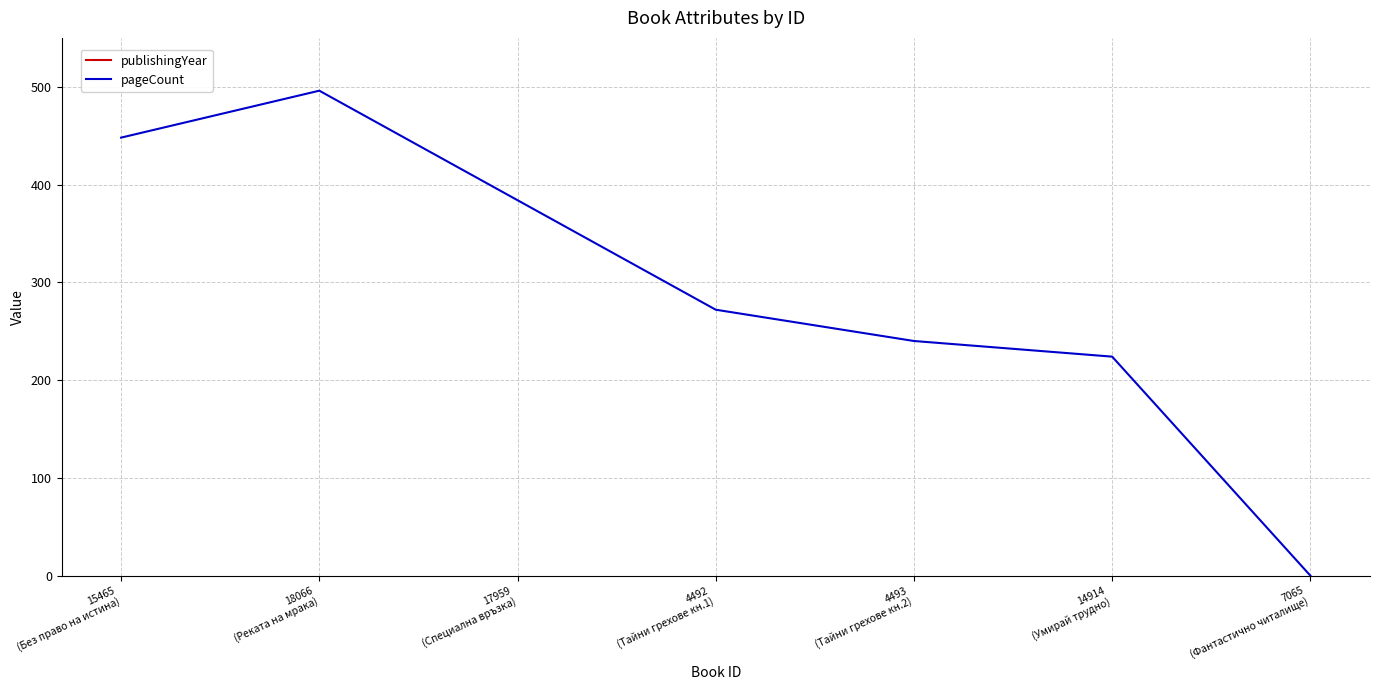

What is the value of the publishingYear point at the 7th from the left?

2013